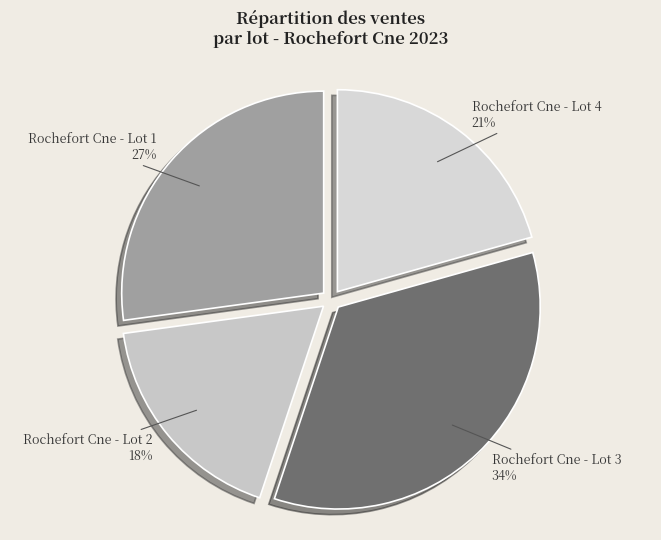

To the nearest percent, what is the average slice percentage?

25%